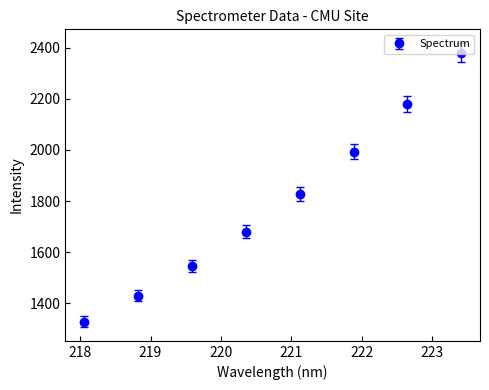

What is the sum of all values?

14366.5